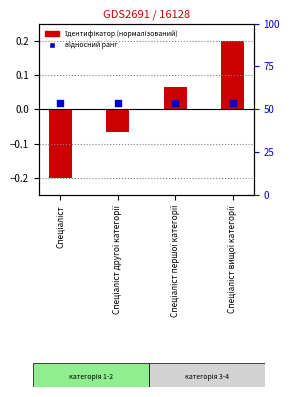

Between Спеціаліст другої категорії and Спеціаліст вищої категорії, which is larger?

Спеціаліст вищої категорії